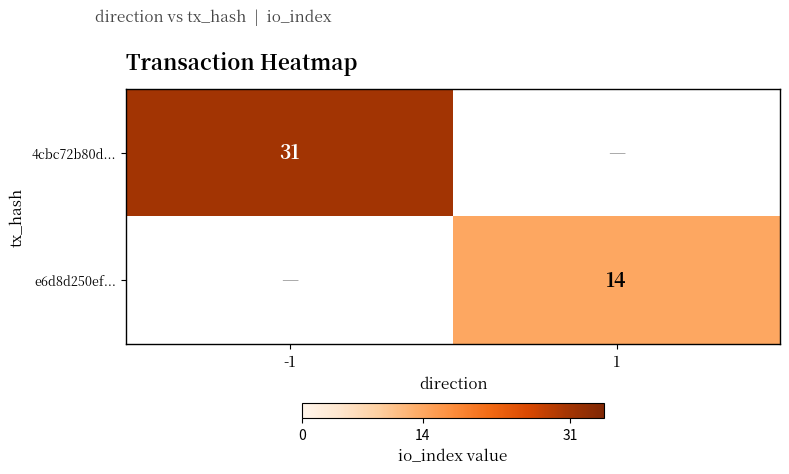

True or false: e6d8d250ef... has a value of 14 at 1.

True